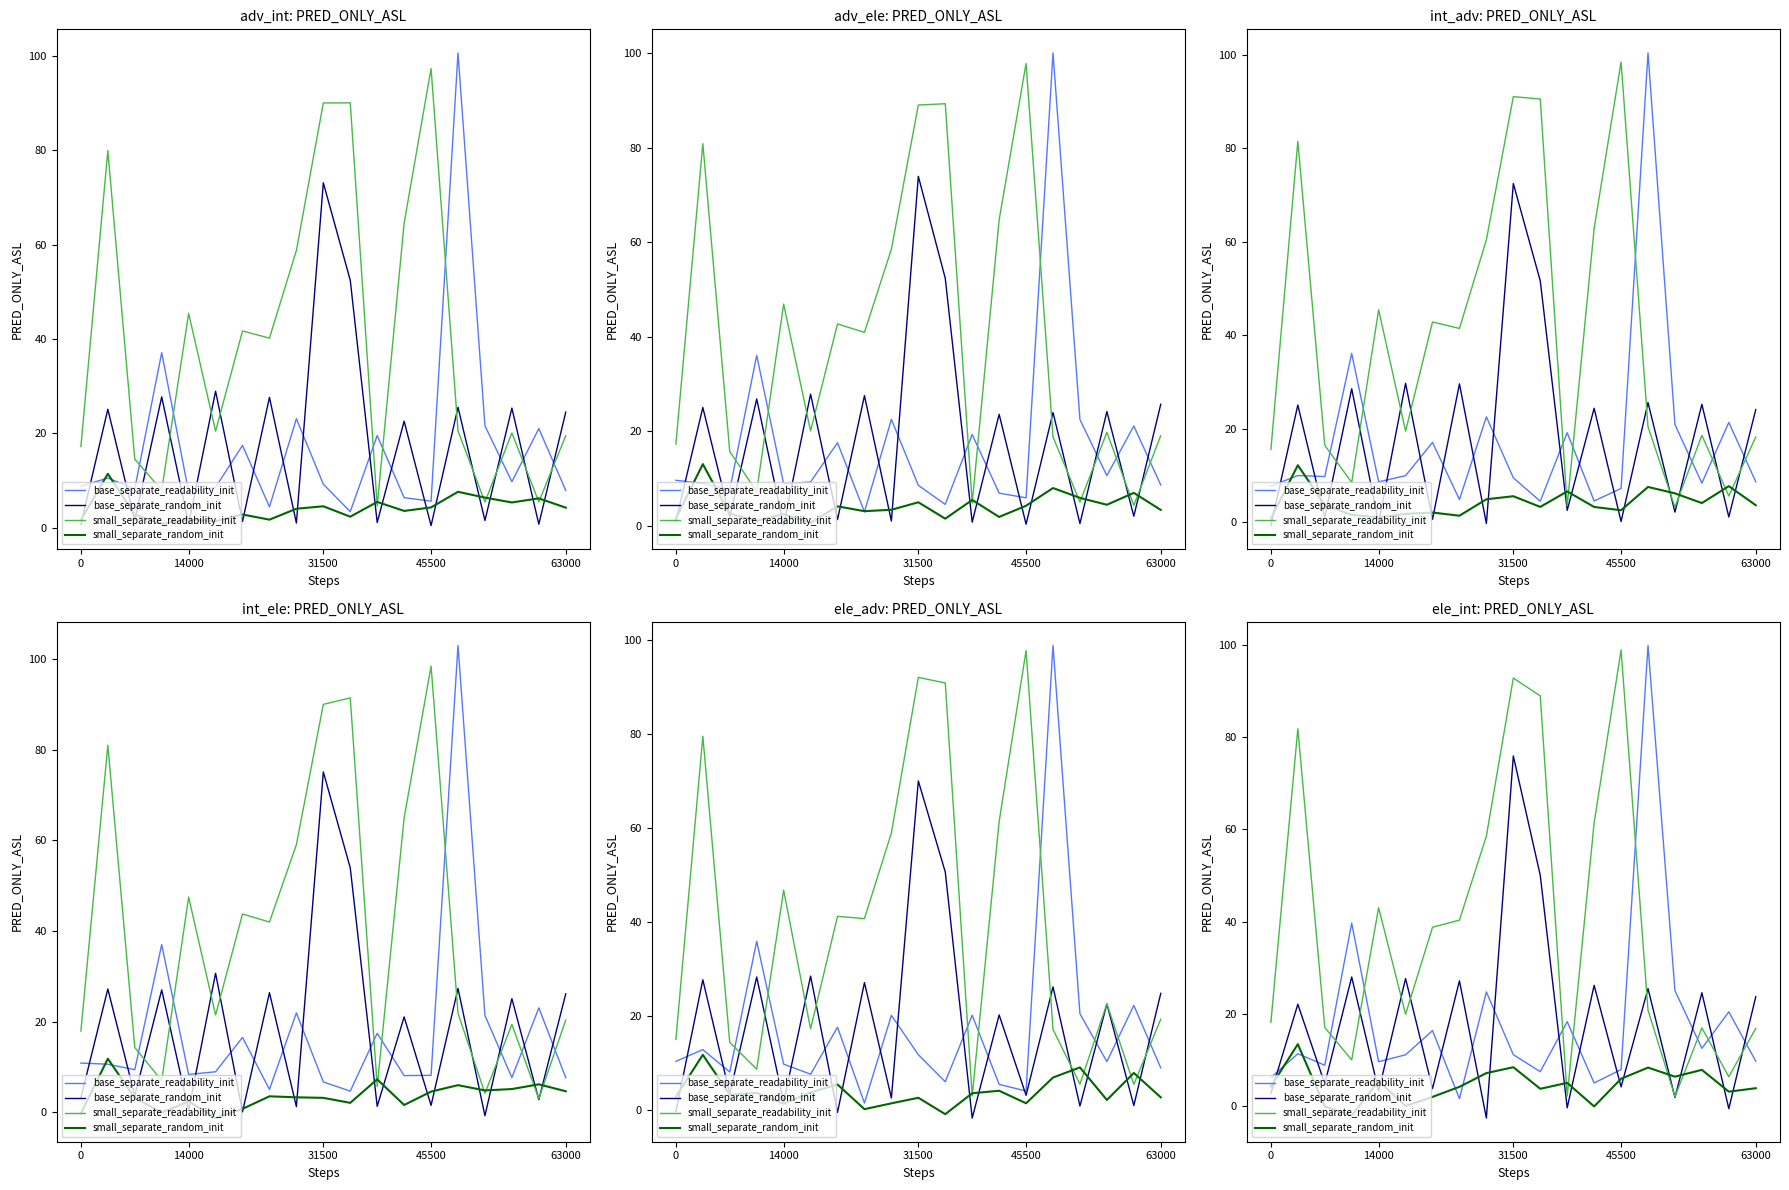

After their last crossing, which series has the higher values: base_separate_readability_init or base_separate_random_init?

base_separate_random_init